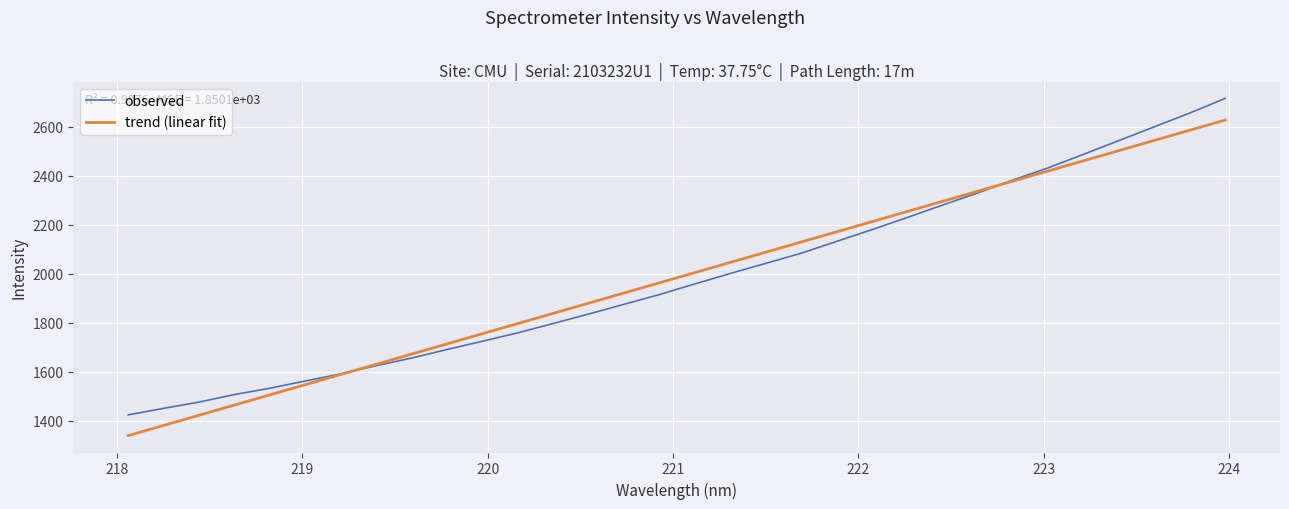

What is the difference between the second highest and second lowest values in the trend (linear fit) series?

1203.8